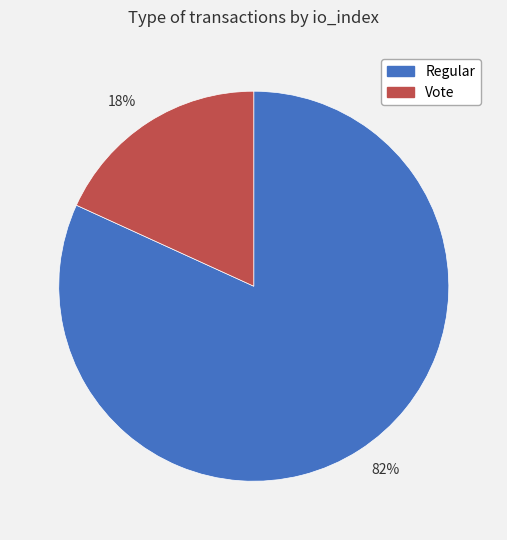

Rank the categories by value from highest to lowest.

82%, 18%